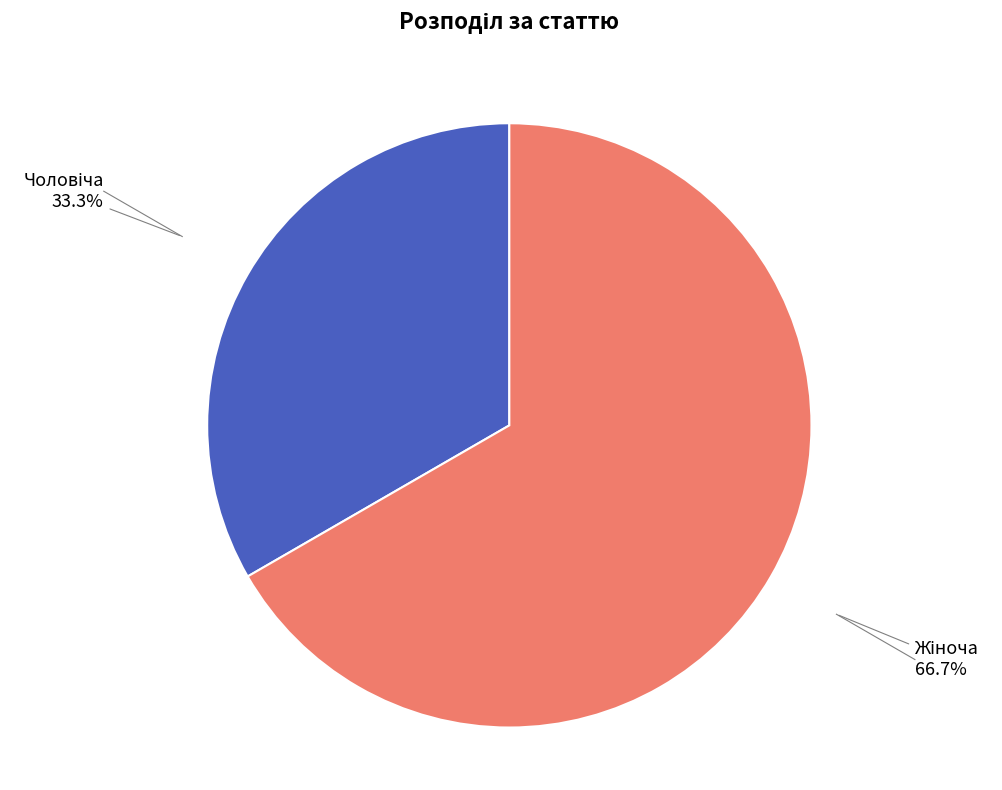

Does any single category account for the majority?

Yes